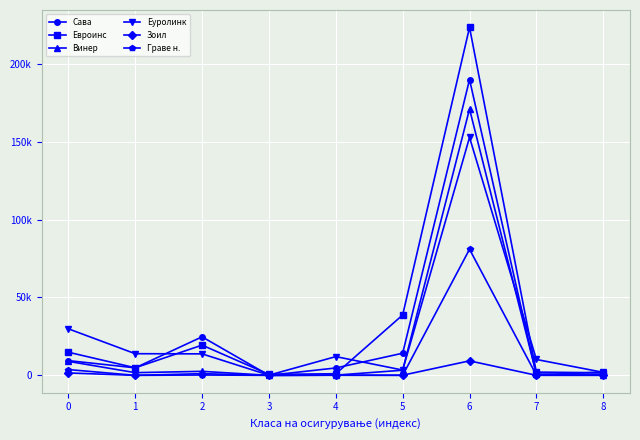

Does the chart have visible grid lines?

Yes